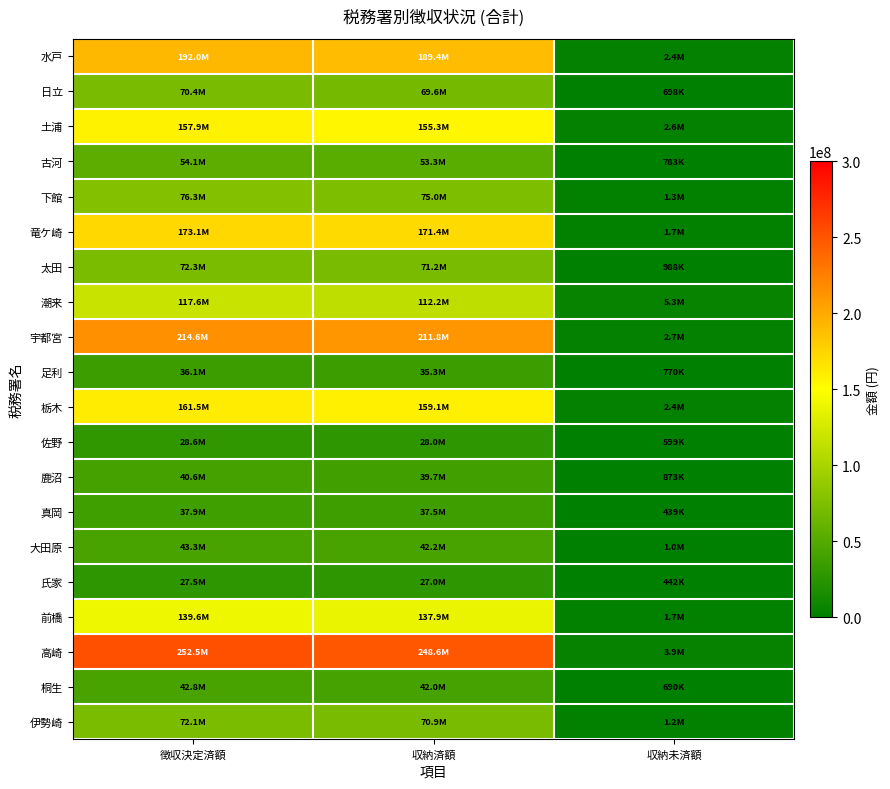

Between 徴収決定済額 and 収納未済額, which is larger?

徴収決定済額